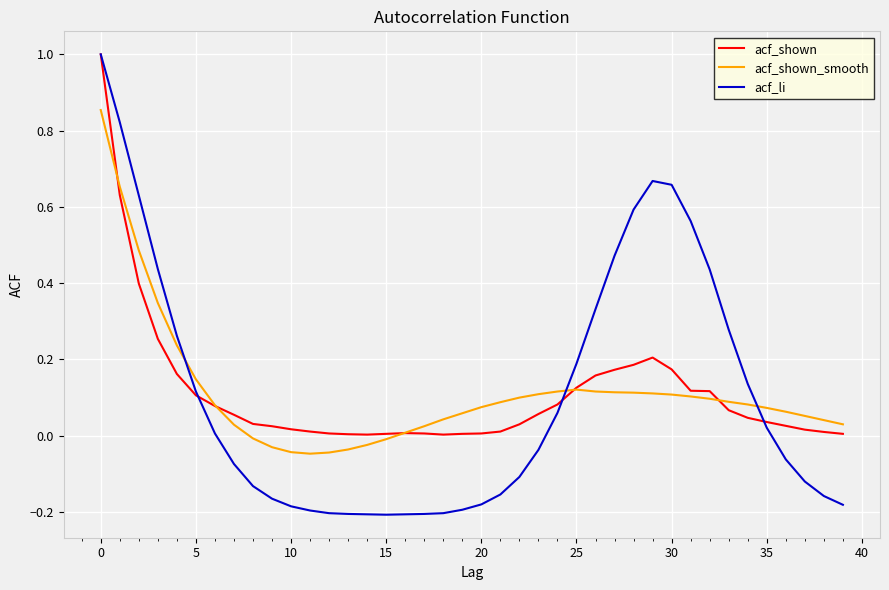

Which series has the largest range (max minus min)?

acf_li